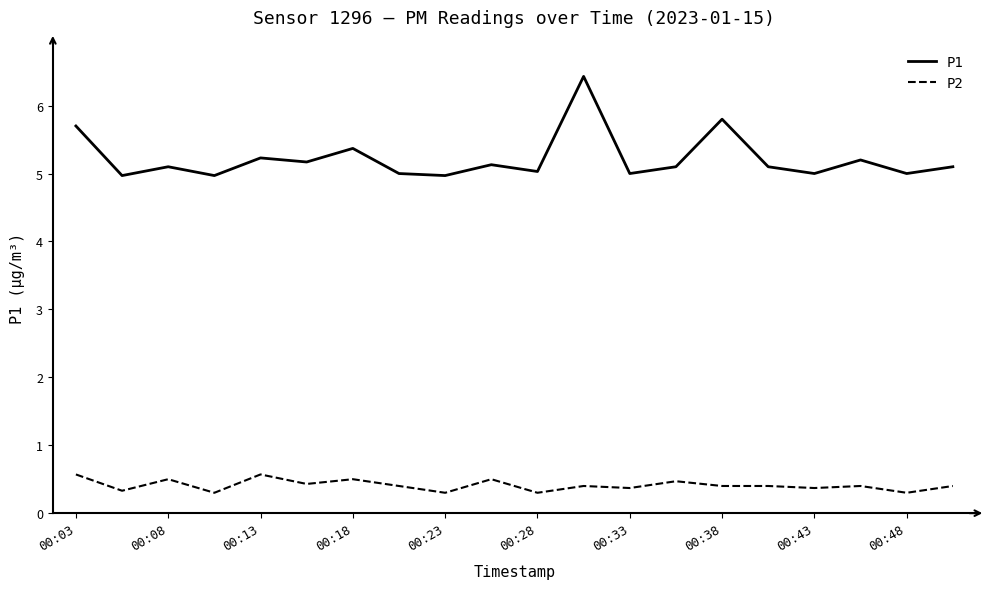

True or false: P1 and P2 cross at least once.

False